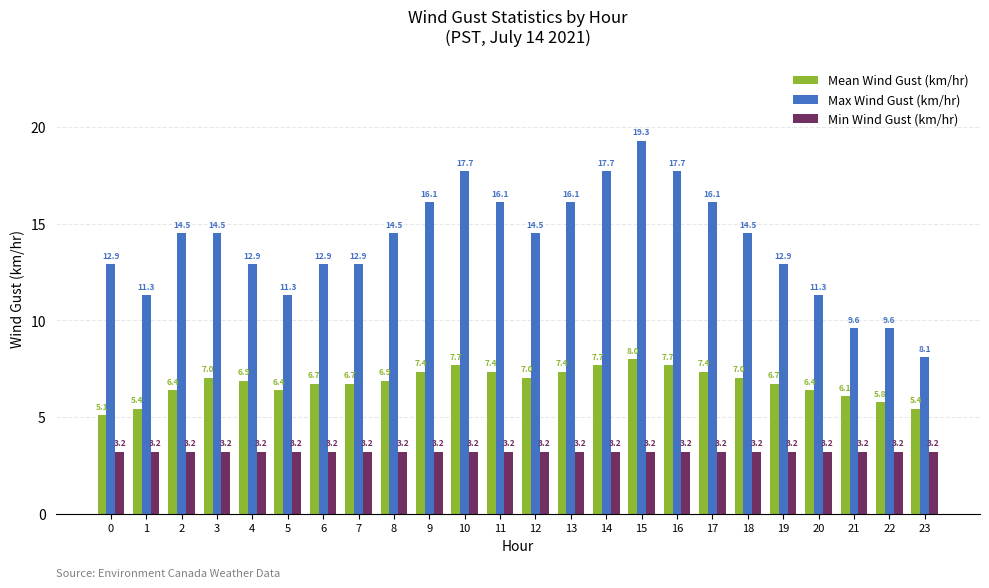

Reading right to left, list all the values displayed in this chart.

Mean Wind Gust (km/hr): 23=5.4	22=5.8	21=6.1	20=6.4	19=6.7	18=7.0	17=7.4	16=7.7	15=8.0	14=7.7	13=7.4	12=7.0	11=7.4	10=7.7	9=7.4	8=6.9	7=6.7	6=6.7	5=6.4	4=6.9	3=7.0	2=6.4	1=5.4	0=5.1
Max Wind Gust (km/hr): 23=8.1	22=9.6	21=9.6	20=11.3	19=12.9	18=14.5	17=16.1	16=17.7	15=19.3	14=17.7	13=16.1	12=14.5	11=16.1	10=17.7	9=16.1	8=14.5	7=12.9	6=12.9	5=11.3	4=12.9	3=14.5	2=14.5	1=11.3	0=12.9
Min Wind Gust (km/hr): 23=3.2	22=3.2	21=3.2	20=3.2	19=3.2	18=3.2	17=3.2	16=3.2	15=3.2	14=3.2	13=3.2	12=3.2	11=3.2	10=3.2	9=3.2	8=3.2	7=3.2	6=3.2	5=3.2	4=3.2	3=3.2	2=3.2	1=3.2	0=3.2